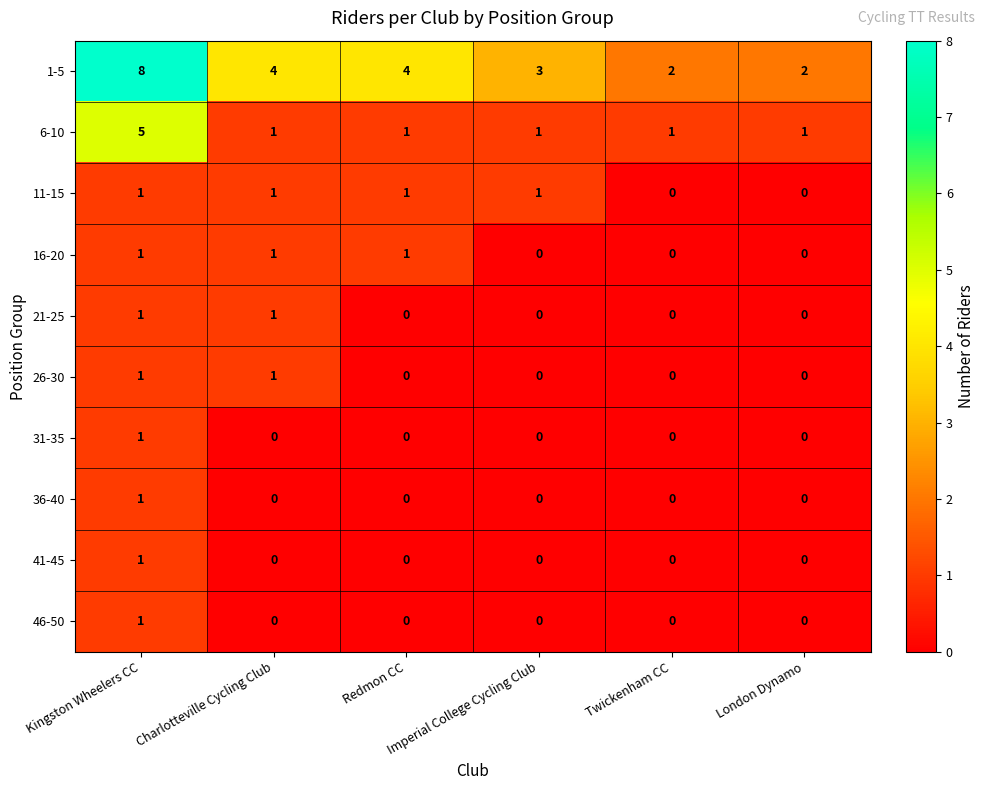

Which series has the largest total across all categories?

1-5